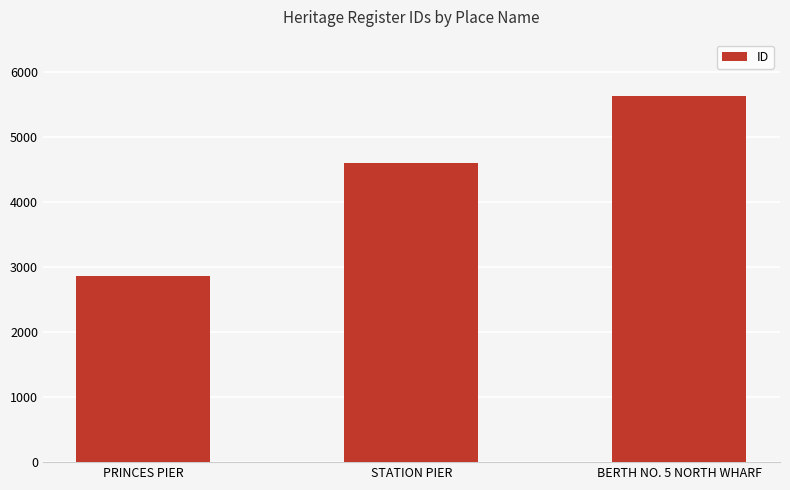

Rank the categories by value from lowest to highest.

PRINCES PIER, STATION PIER, BERTH NO. 5 NORTH WHARF